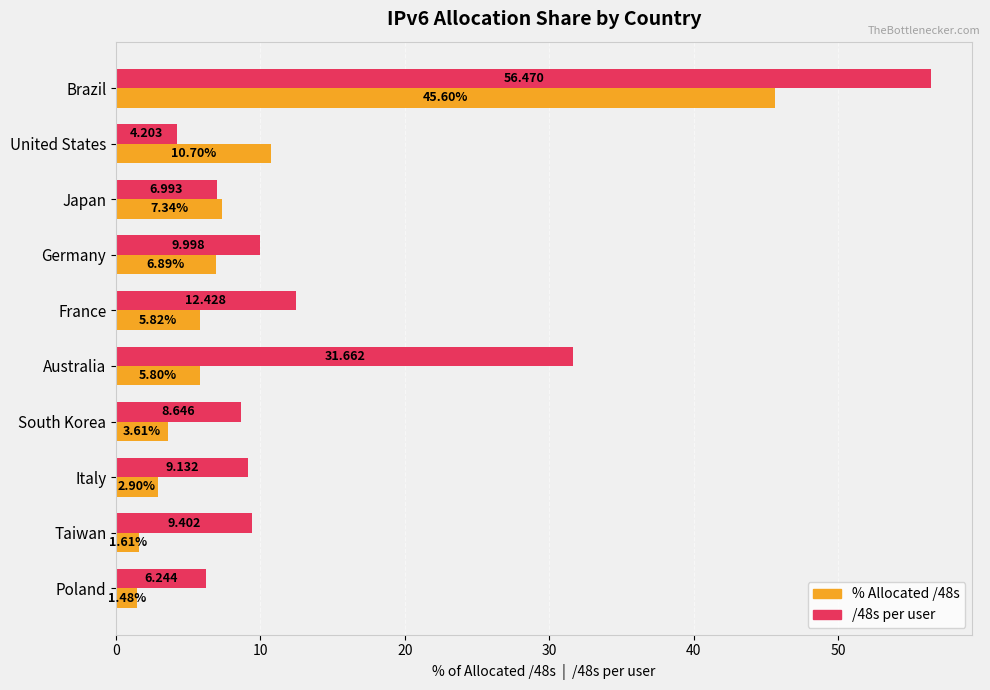

What is the average value of the % Allocated /48s series?

9.2